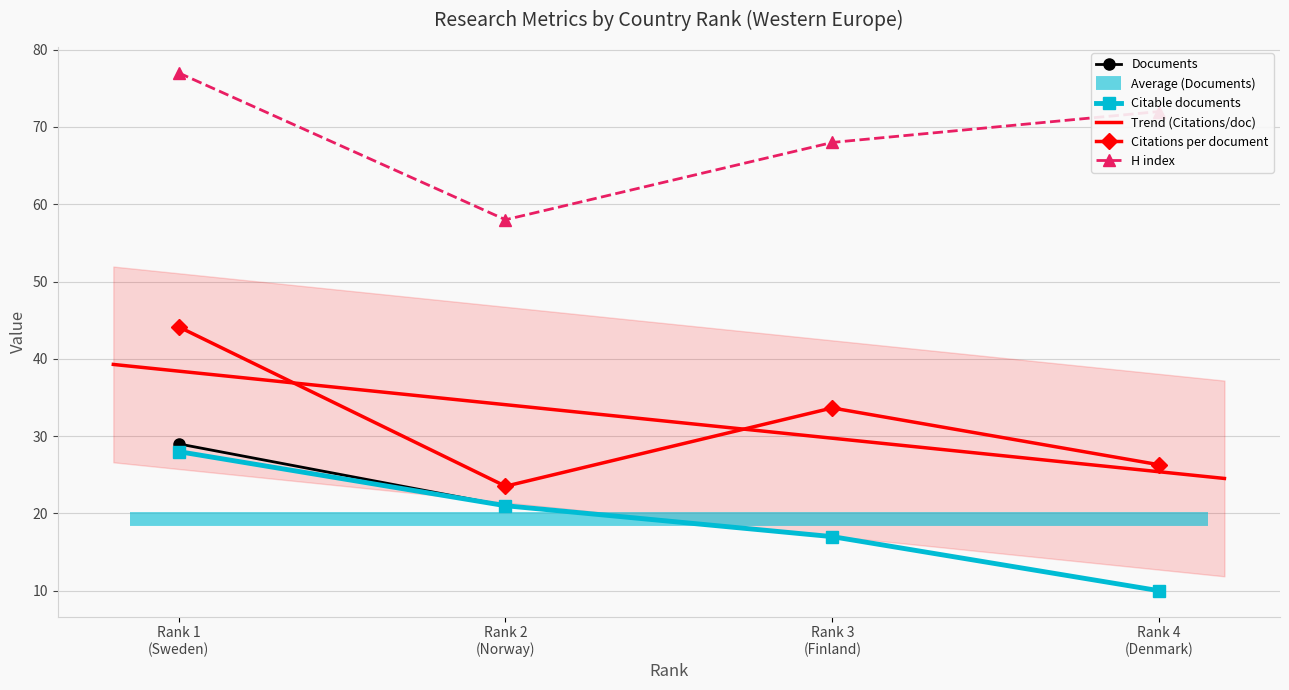

True or false: H index has more than 2 interior local peaks.

False